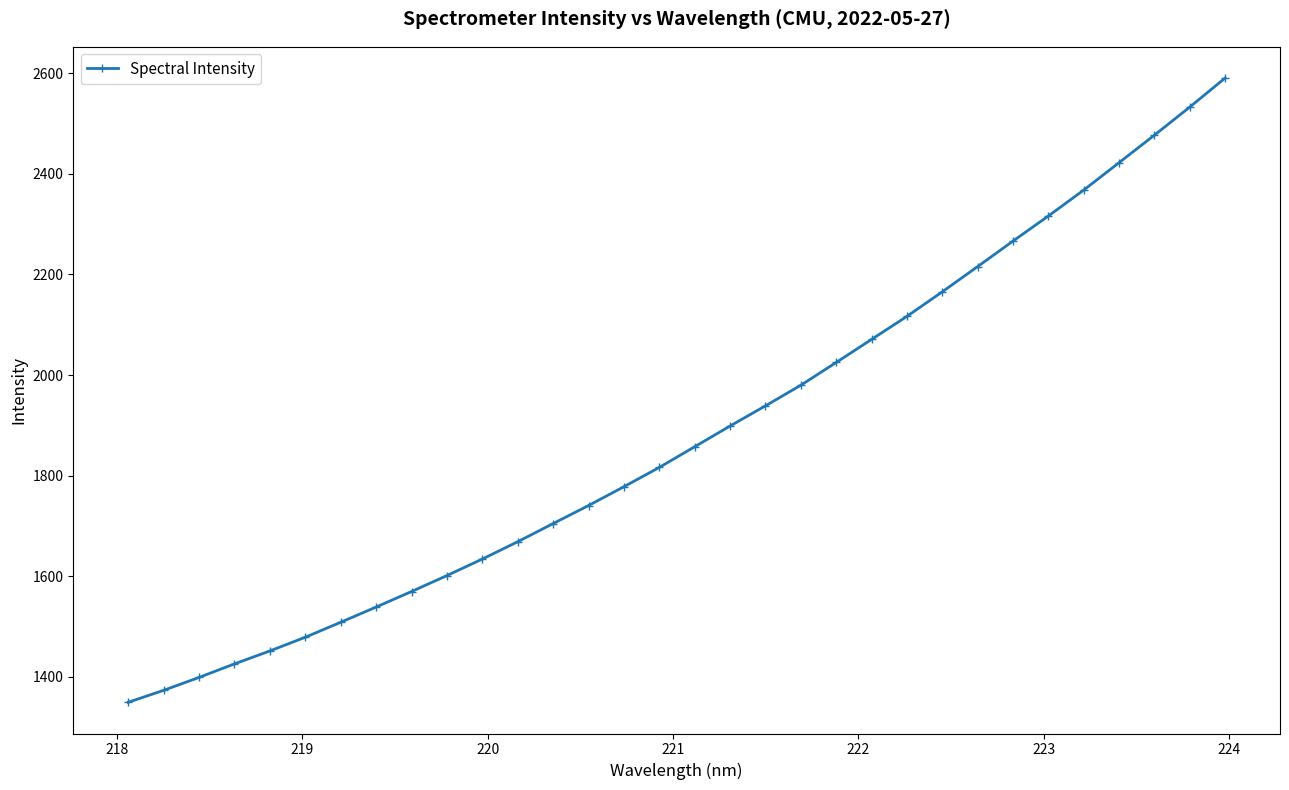

What is the value of the 11th point from the left?

1634.3